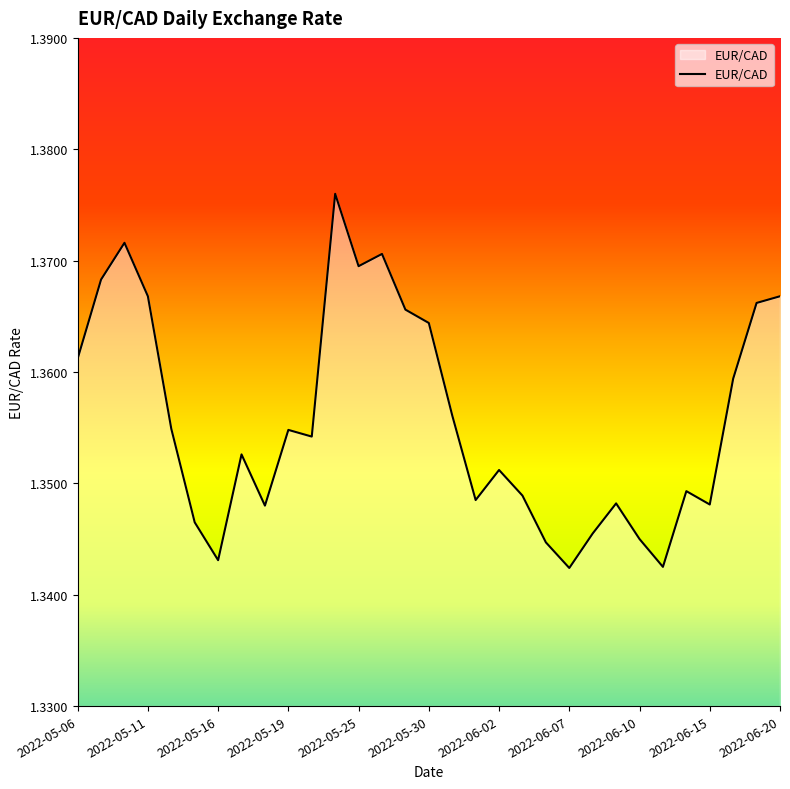

How many lines are shown in the chart?

1